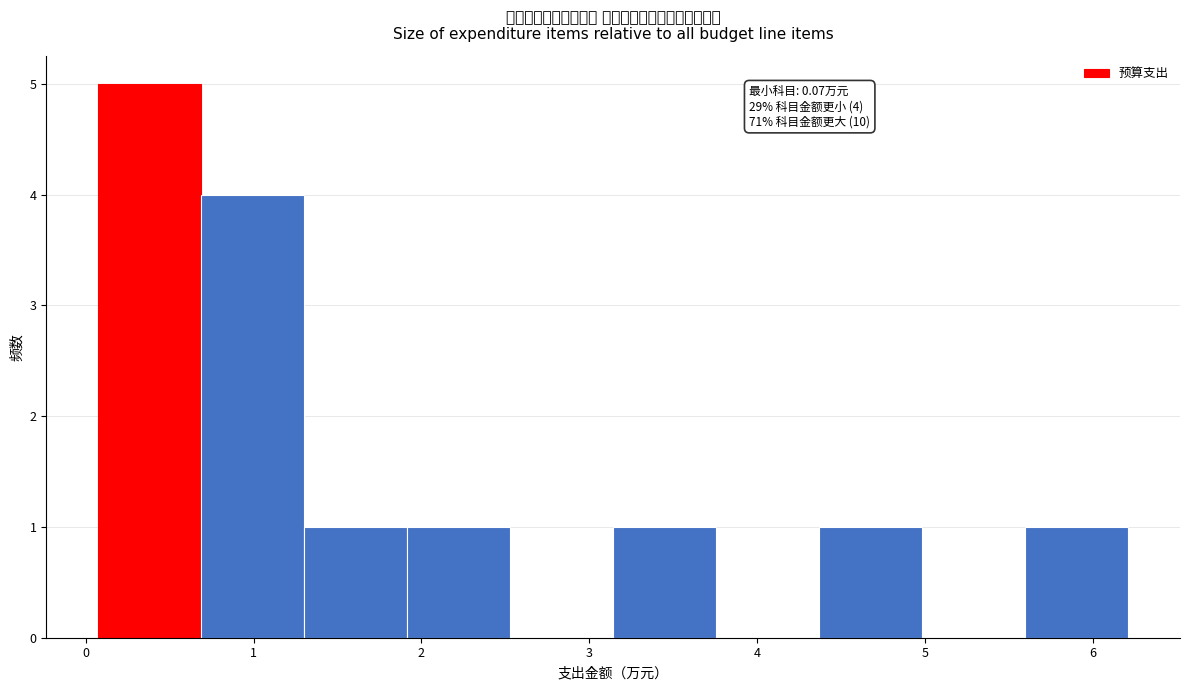

Which range on the x-axis has the tallest bar?

0.1 to 0.7